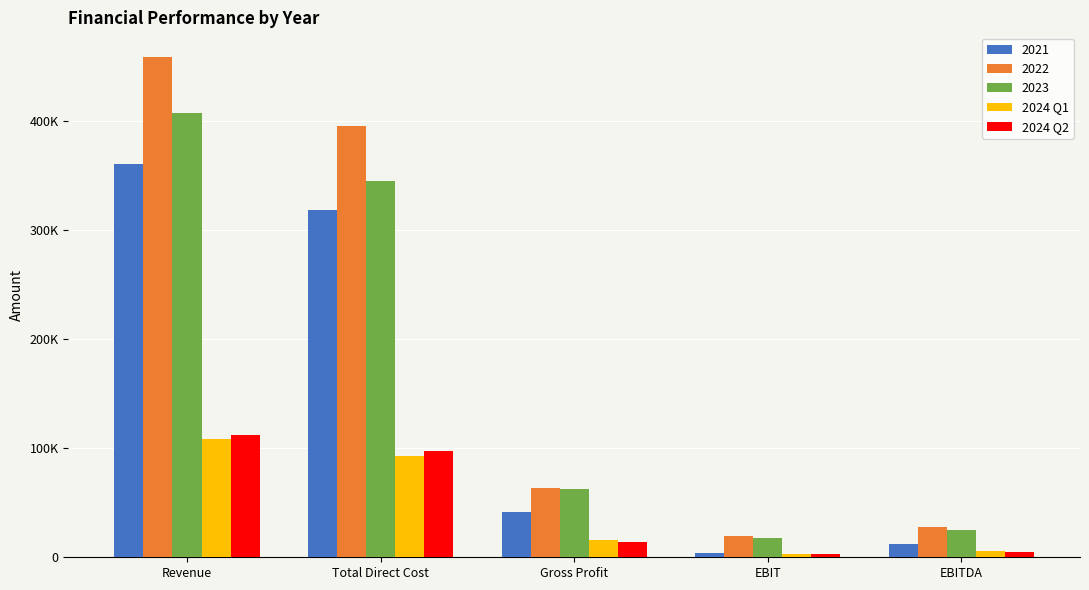

Does the chart contain stacked bars?

No